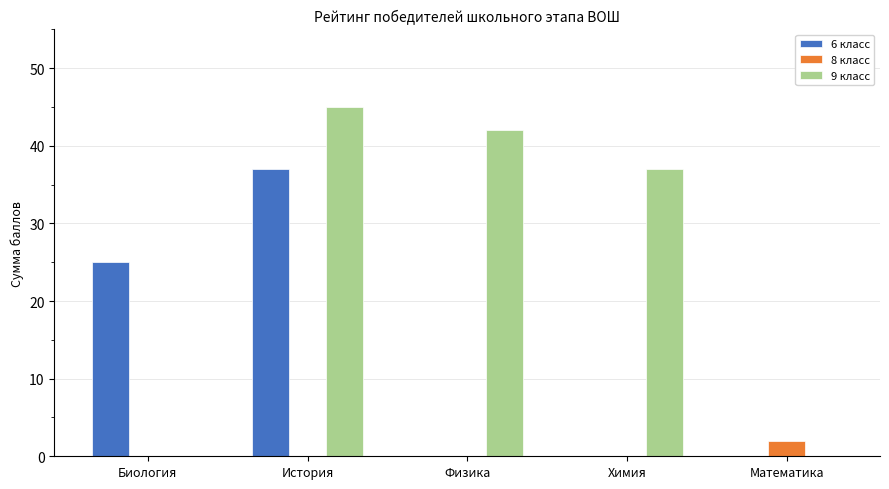

At which category is the sum across all series the highest?

История